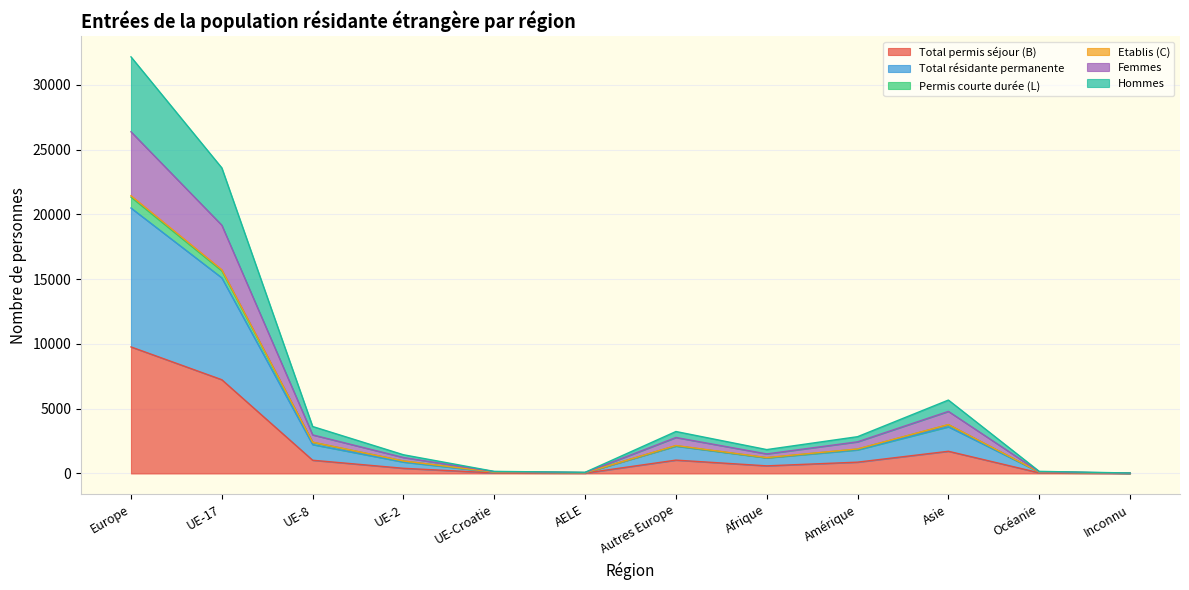

True or false: Total résidante permanente and Femmes cross at least once.

False